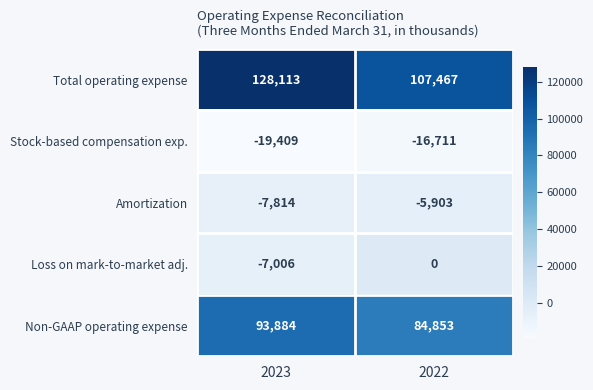

What is the spread (max minus min) of values at 2022?

124178